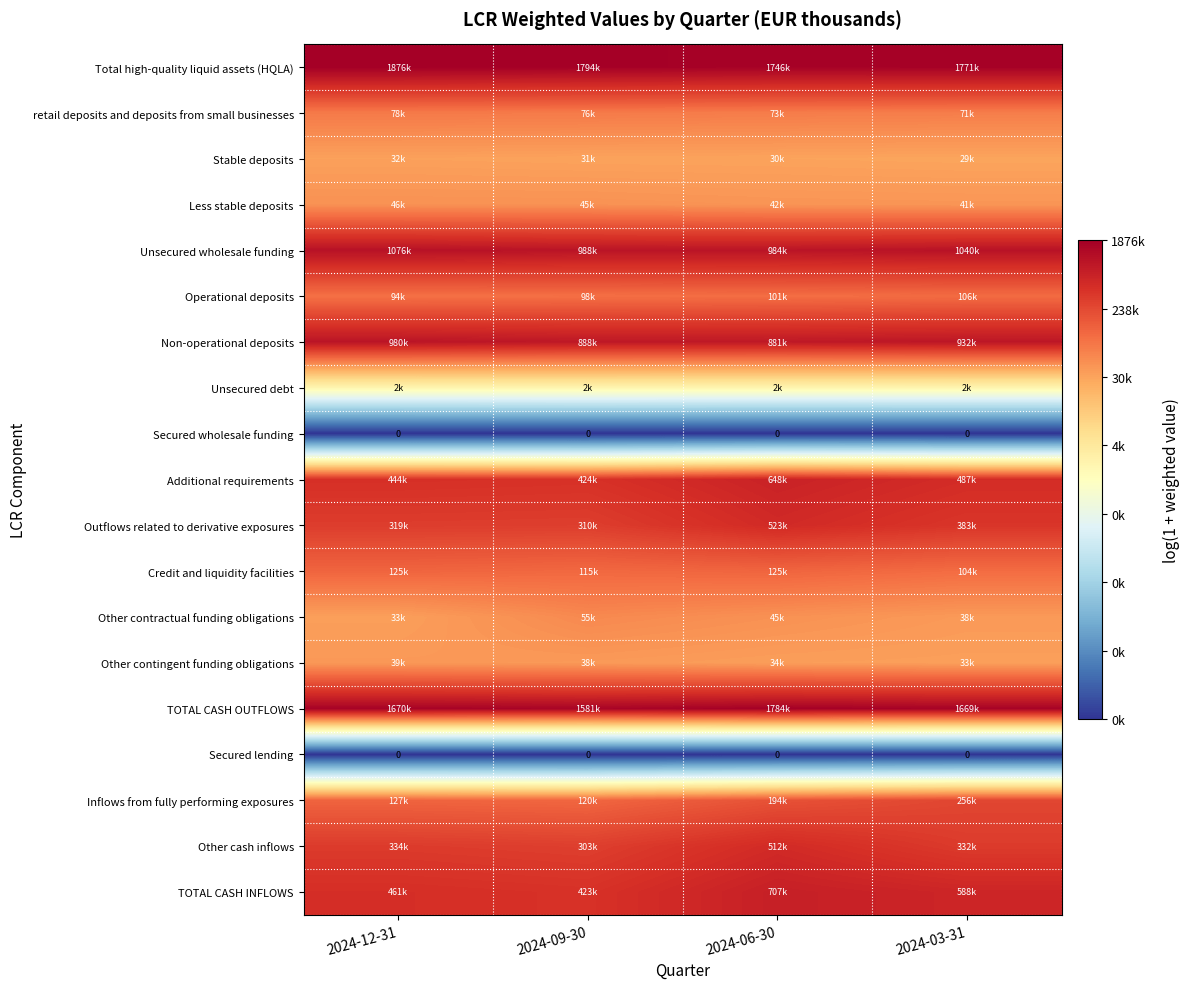

The value of TOTAL CASH OUTFLOWS at 2024-06-30 is 7.8. True or false?

False